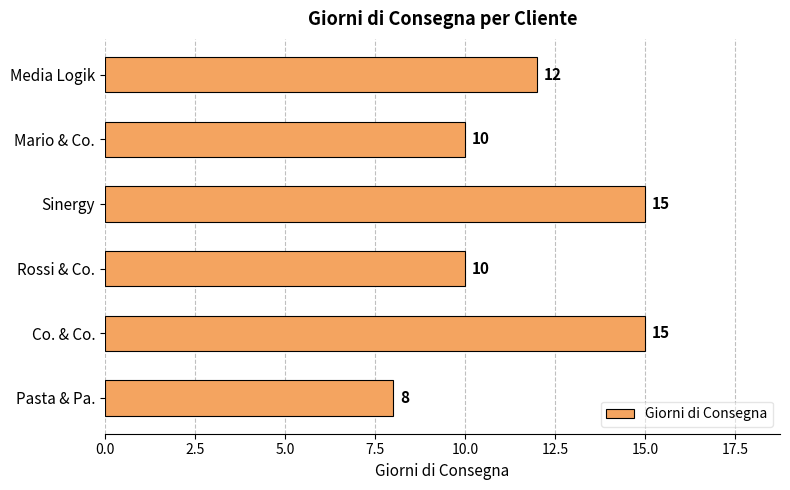

How many bars are there in total?

6